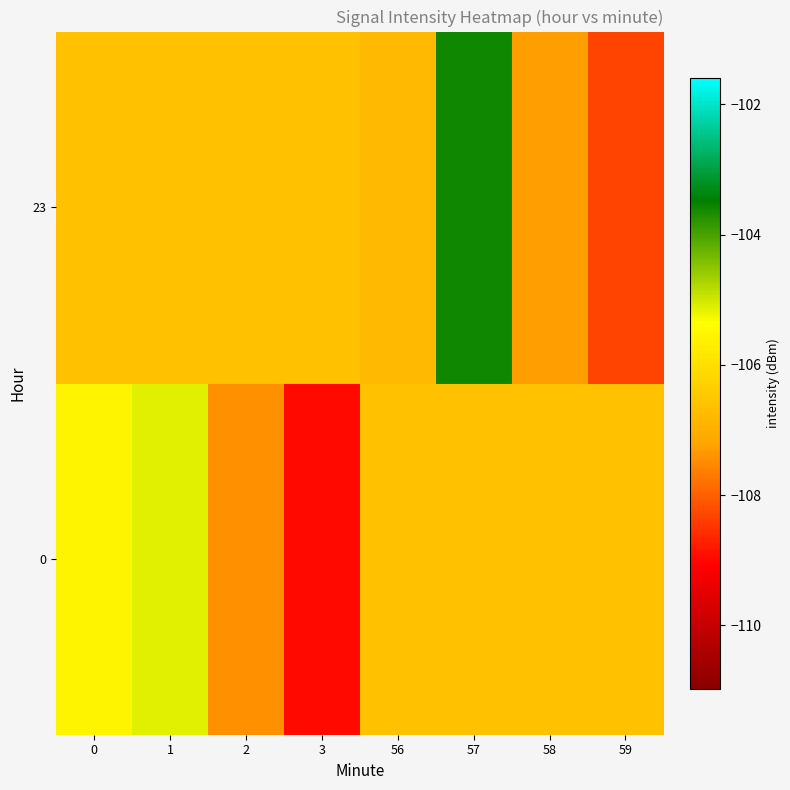

At which category does the chart reach its peak across all series?

57